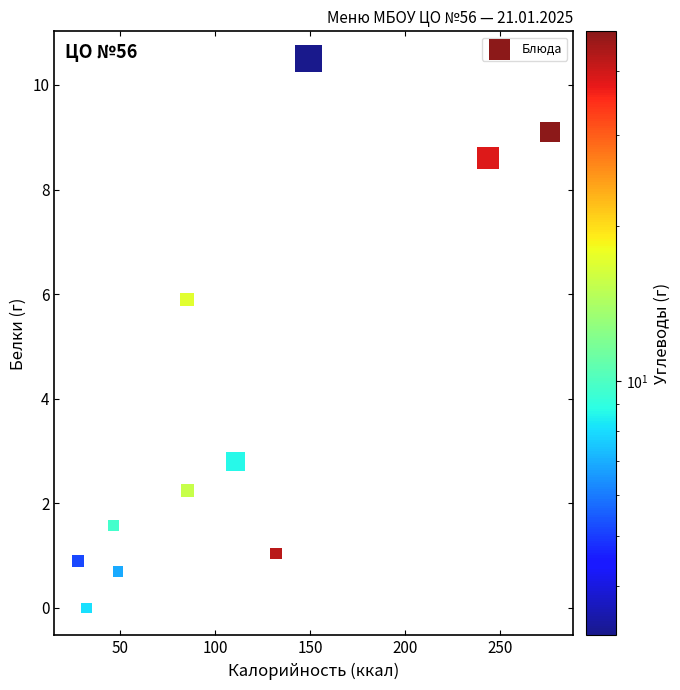

What is the range of X values (max minus min)?

248.2